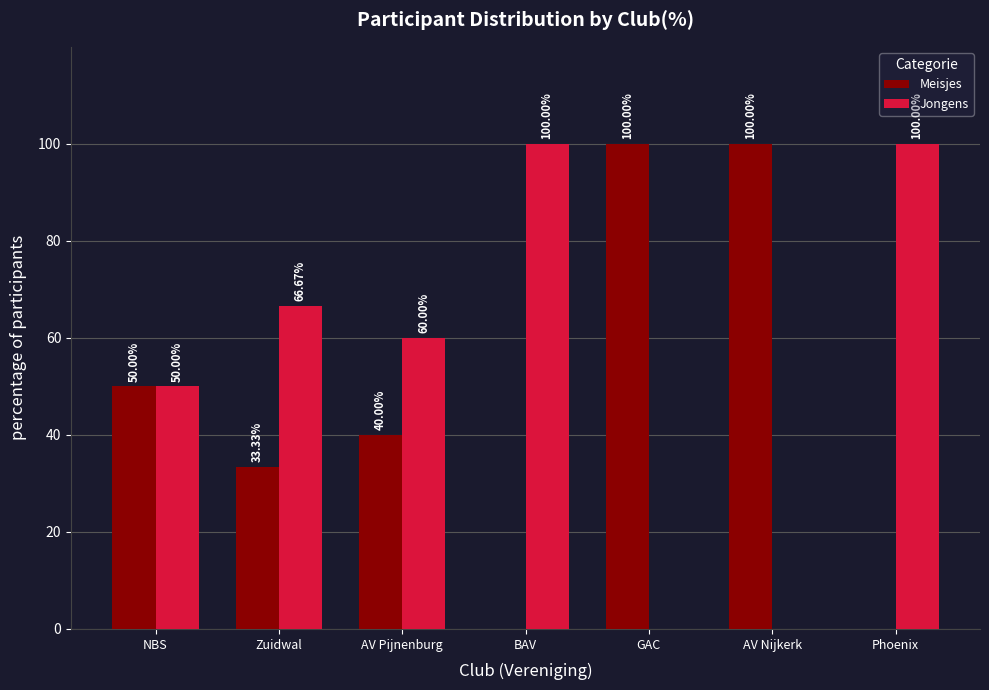

Count the number of data series in this chart.

2